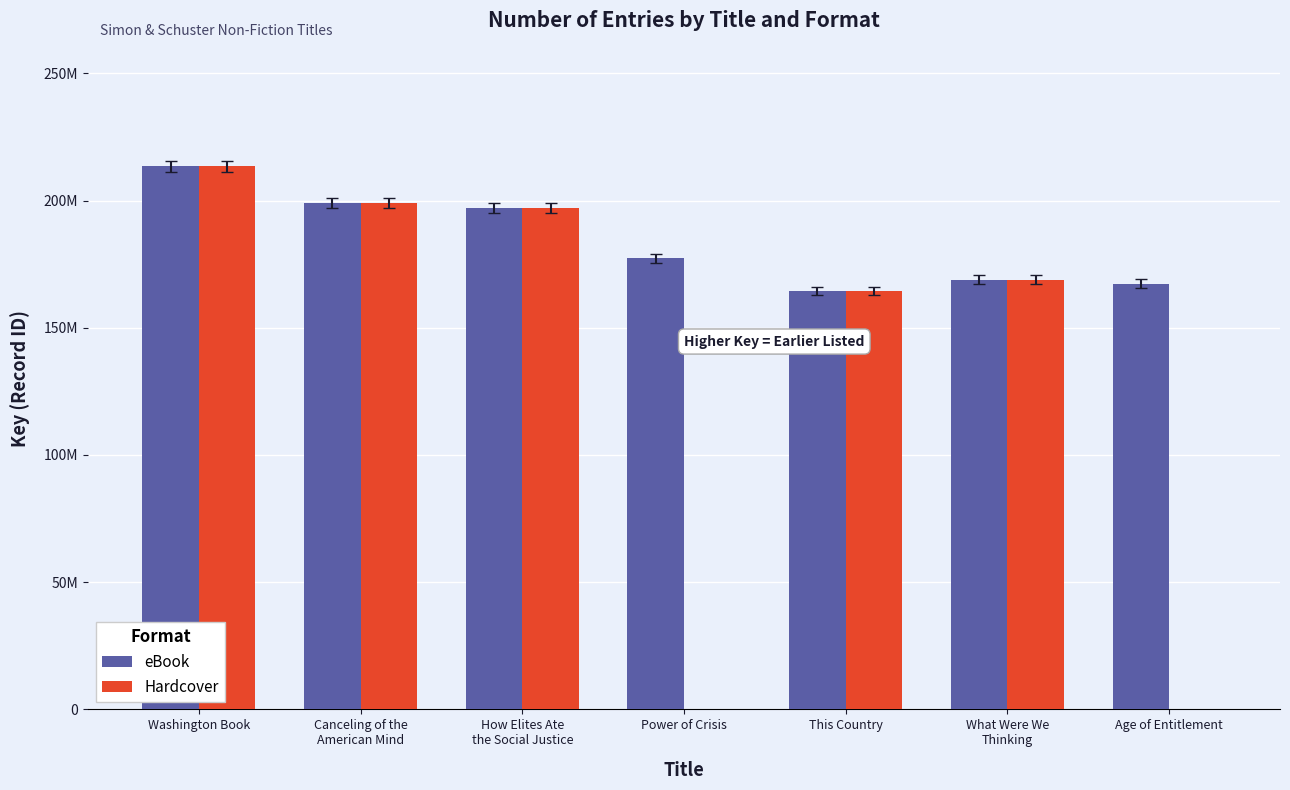

At which label does Hardcover first exceed 168891896?

Washington Book